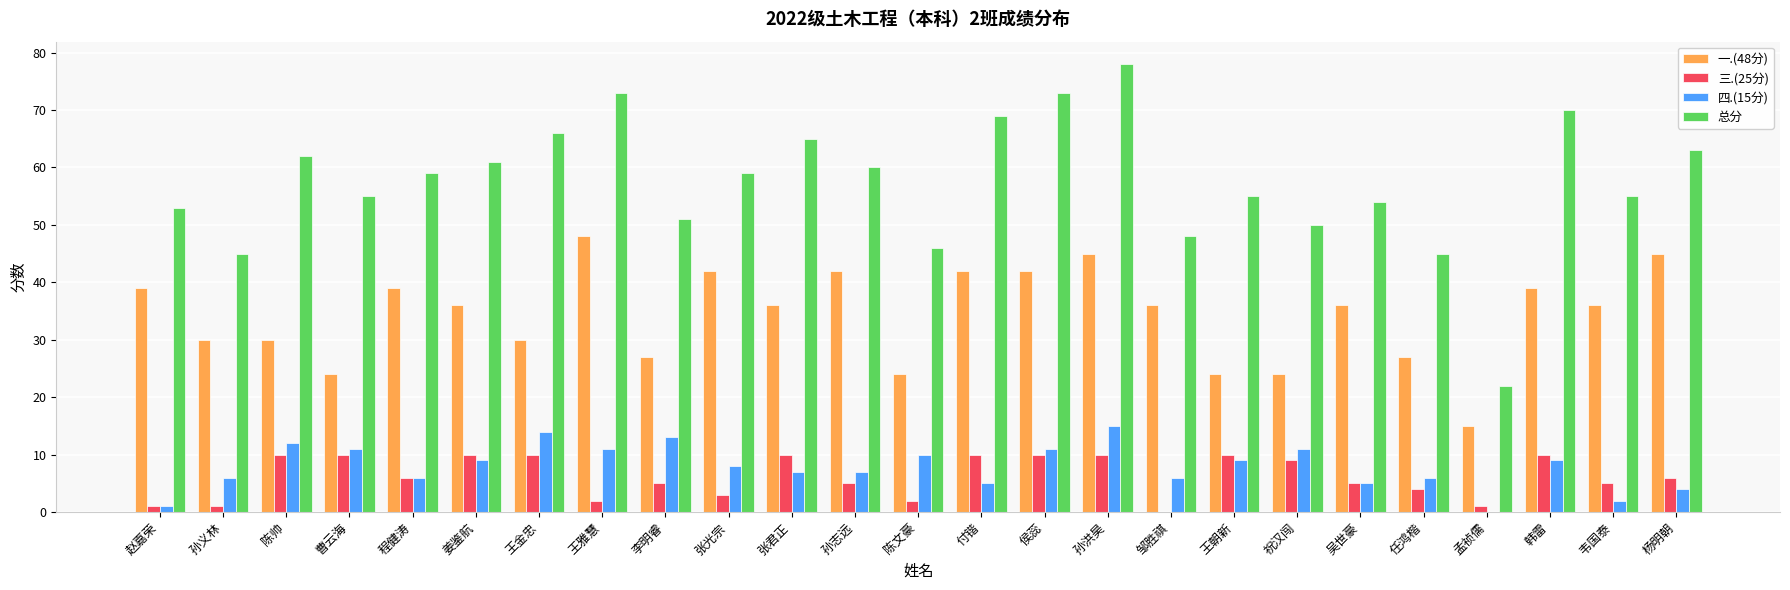

How many series are shown in this chart?

4